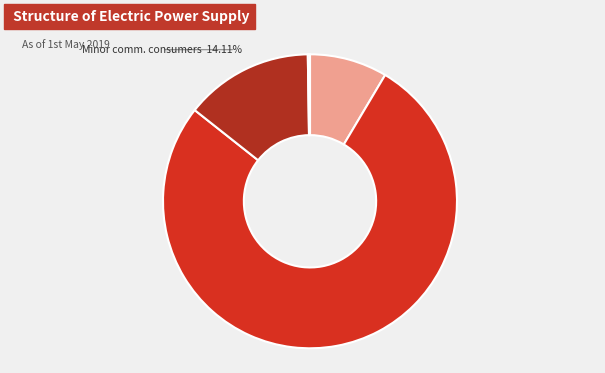

To the nearest percent, what is the average slice percentage?

25%